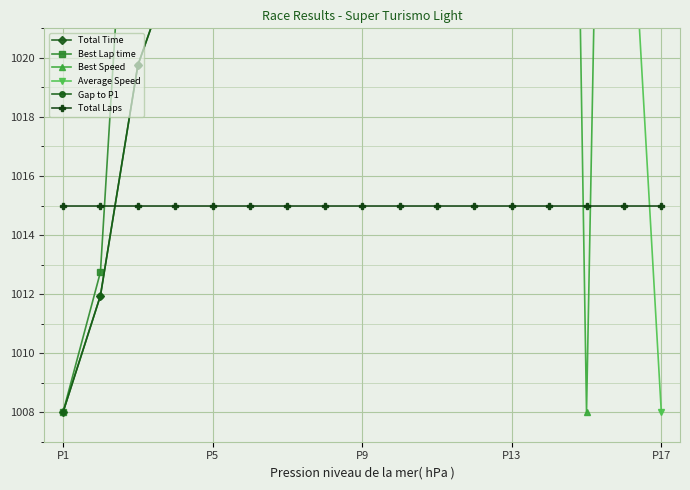

Where do Total Time and Gap to P1 first cross each other?

6 and 7